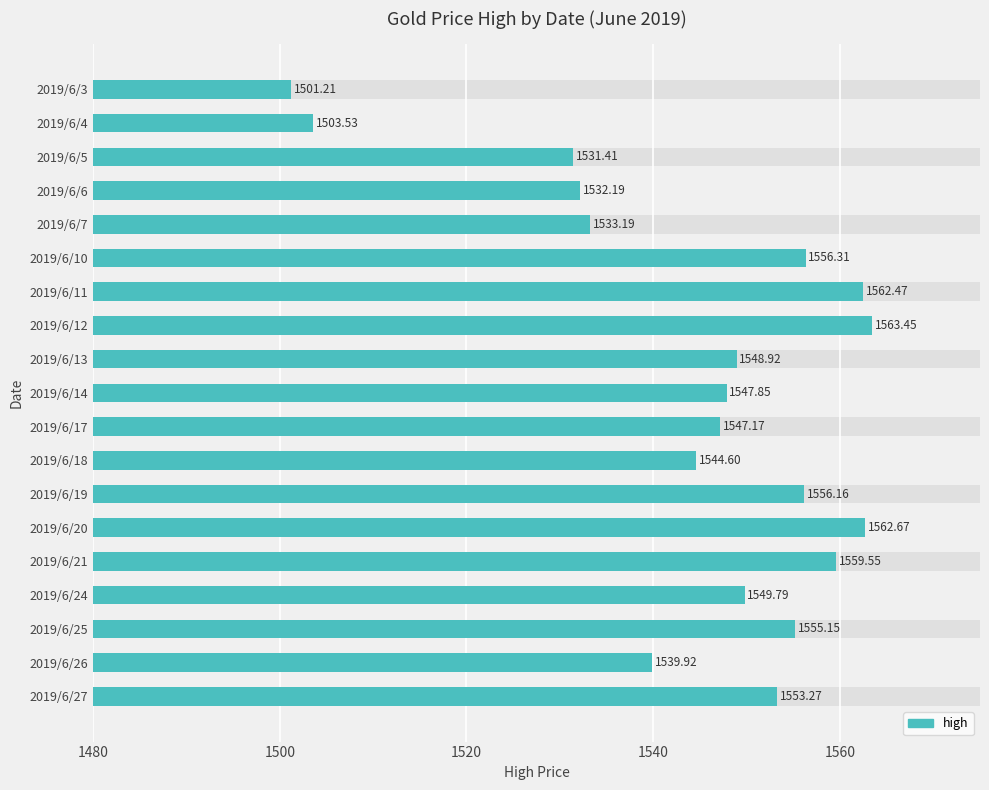

What position from the right is 1500?

18